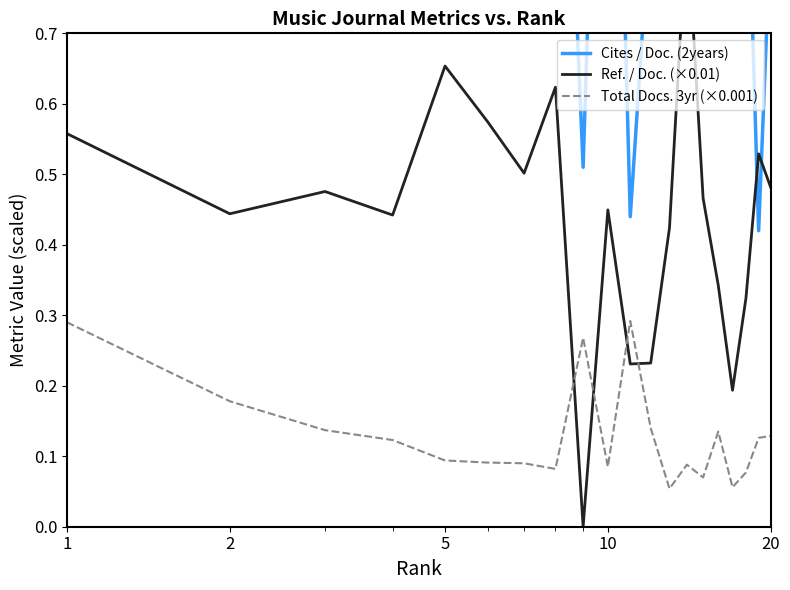

At which label does Cites / Doc. (2years) reach its peak?

5